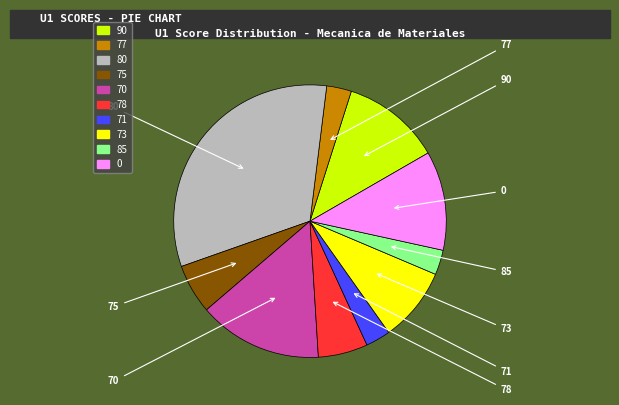

What is the largest slice in the pie chart?

80